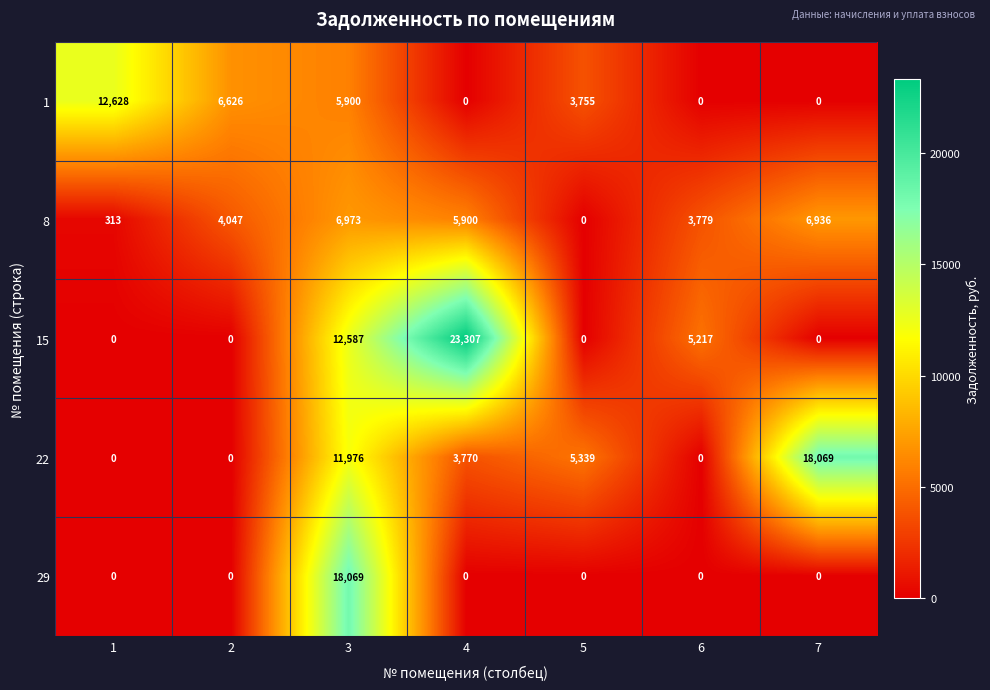

What is the approximate value of 1 at 5?

3755